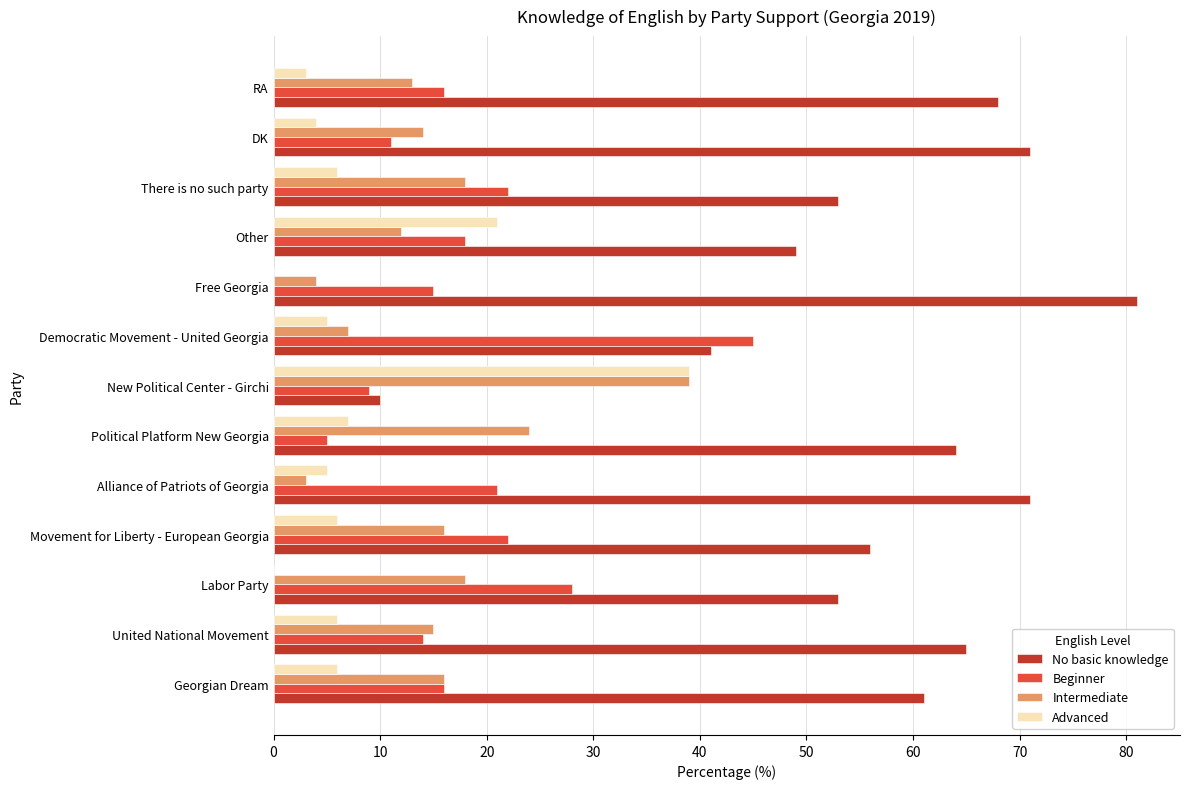

Where is Advanced nearest to the value 19?

Other